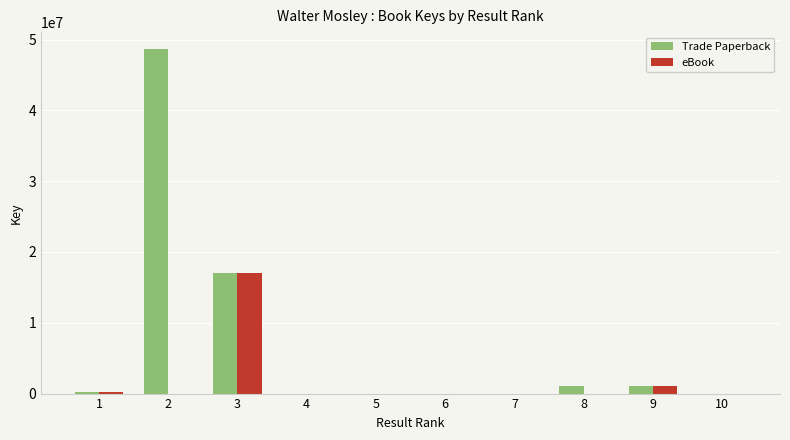

The value of Trade Paperback at 3 is 28336307. True or false?

False